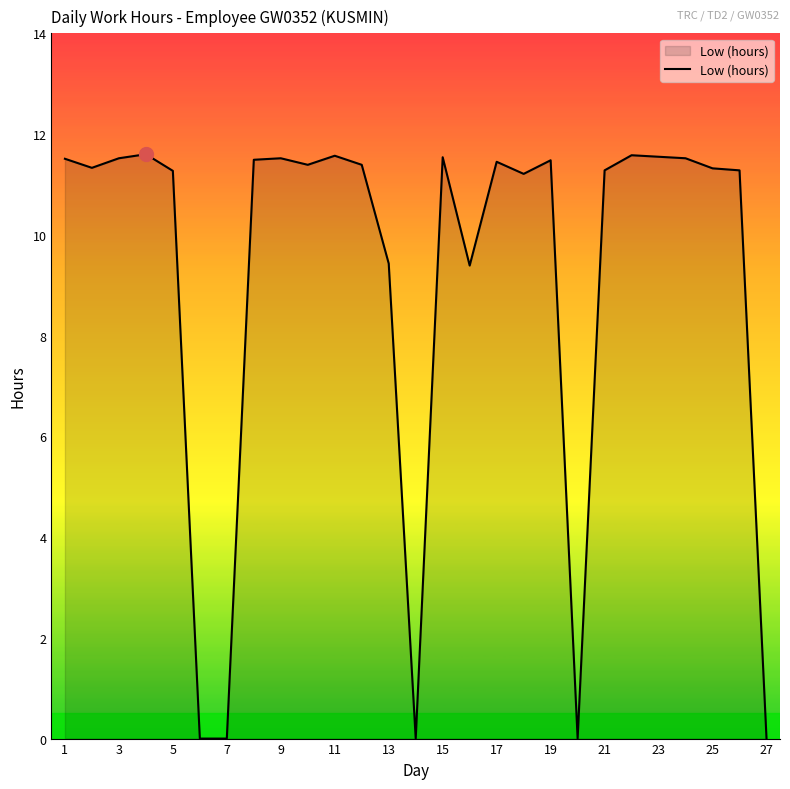

What is the difference between the maximum and minimum values?

11.6